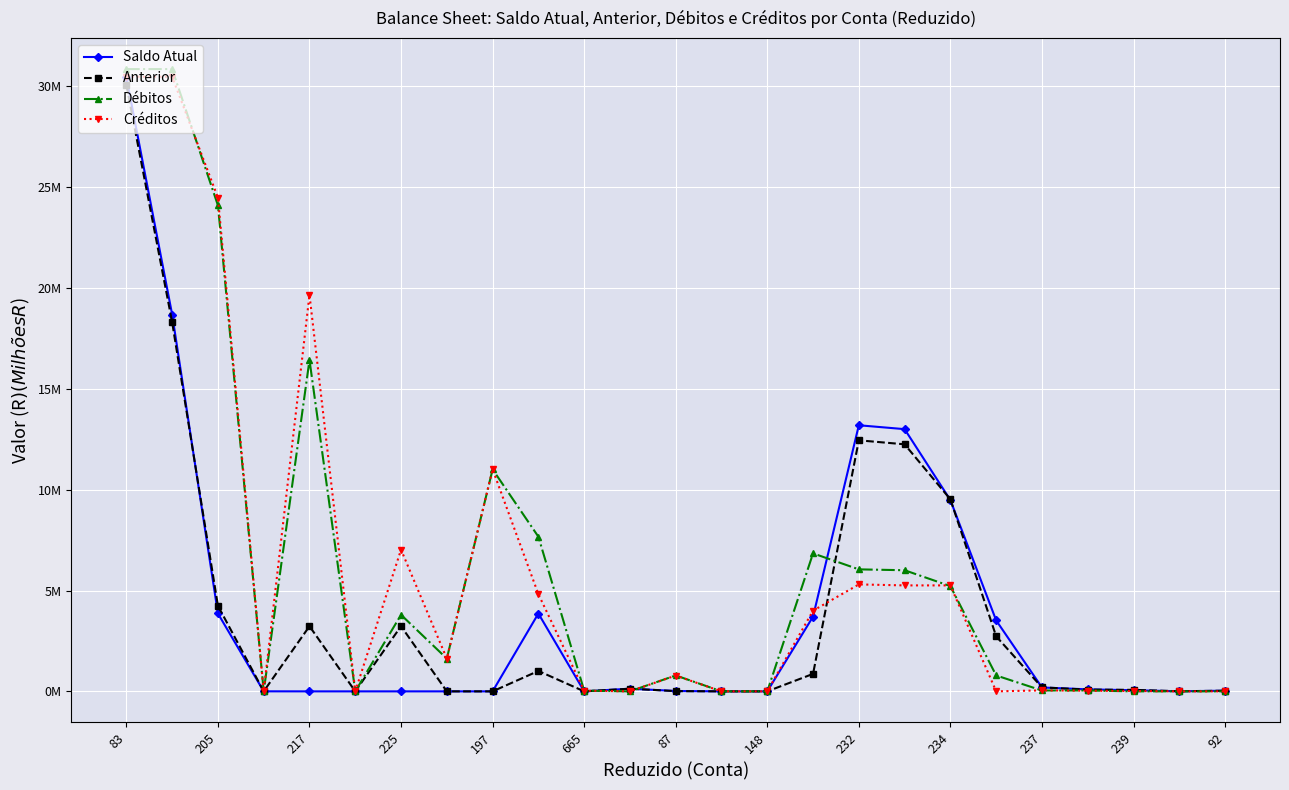

Reading left to right, list all the values displayed in this chart.

Saldo Atual: 30.4	18.7	3.9	0.0	0.0	0.0	0.0	0.0	0.0	3.9	0.0	0.1	0.0	0.0	0.0	3.7	13.2	13.0	9.5	3.5	0.2	0.1	0.1	0.0	0.0
Anterior: 30.1	18.3	4.2	0.0	3.2	0.0	3.2	0.0	0.0	1.0	0.0	0.1	0.0	0.0	0.0	0.9	12.4	12.2	9.5	2.7	0.2	0.1	0.1	0.0	0.0
Débitos: 30.8	30.8	24.1	0.0	16.4	0.0	3.8	1.6	11.0	7.7	0.0	0.0	0.8	0.0	0.0	6.8	6.0	6.0	5.2	0.8	0.0	0.0	0.0	0.0	0.0
Créditos: 30.5	30.5	24.5	0.0	19.7	0.0	7.0	1.6	11.0	4.8	0.0	0.0	0.8	0.0	0.0	4.0	5.3	5.3	5.3	0.0	0.0	0.0	0.0	0.0	0.0